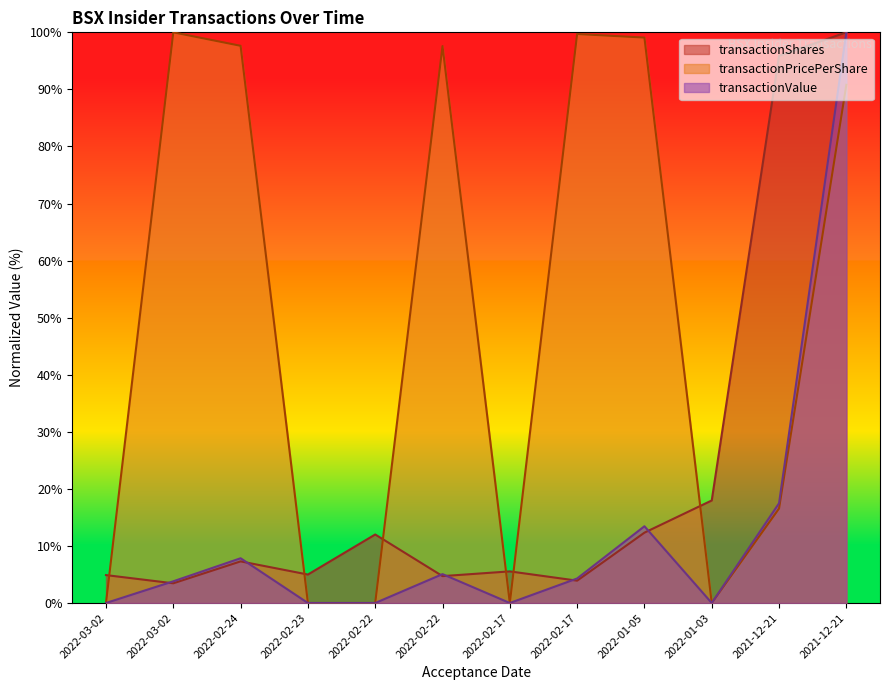

The transactionValue series shows 38.5 at 2022-02-23. True or false?

False